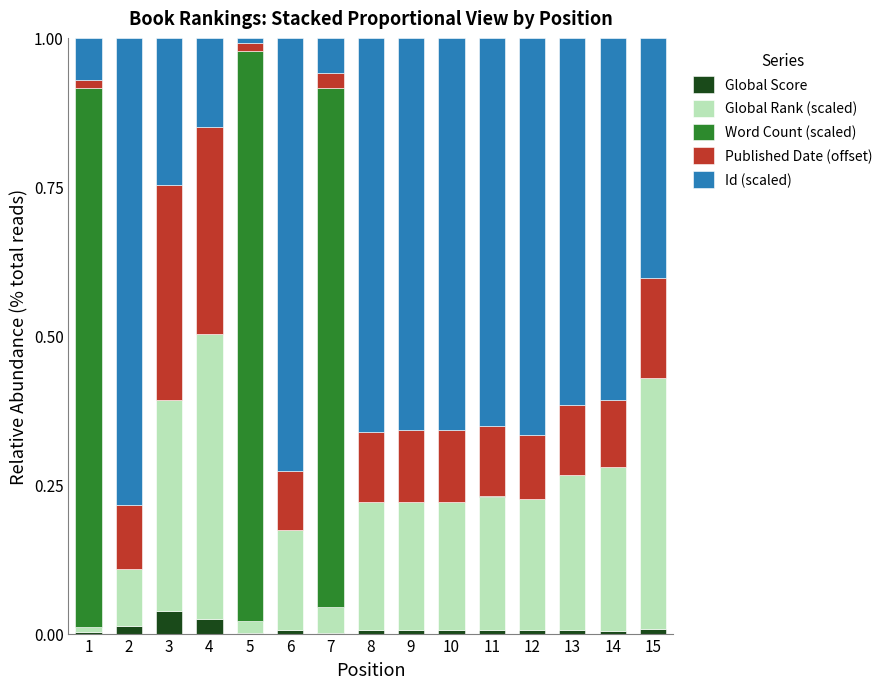

List the labels in order of Global Rank (scaled) value, largest first.

4, 15, 3, 14, 13, 11, 12, 10, 9, 8, 6, 2, 7, 5, 1